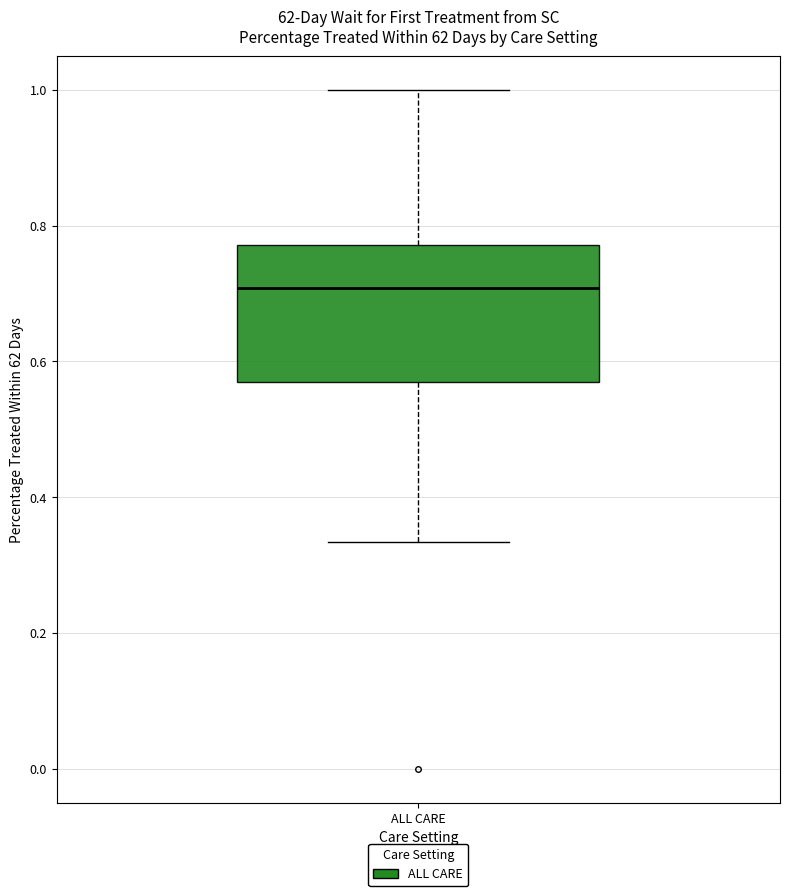

Transcribe this box plot: give where the median line is, the range the box spans, and where the two whiskers end, as read against the y-axis. The values are not printed on the chart, so give them approximately, as read against the axis.

median 0.70, box 0.56 to 0.78, whiskers 0.34 to 1.00